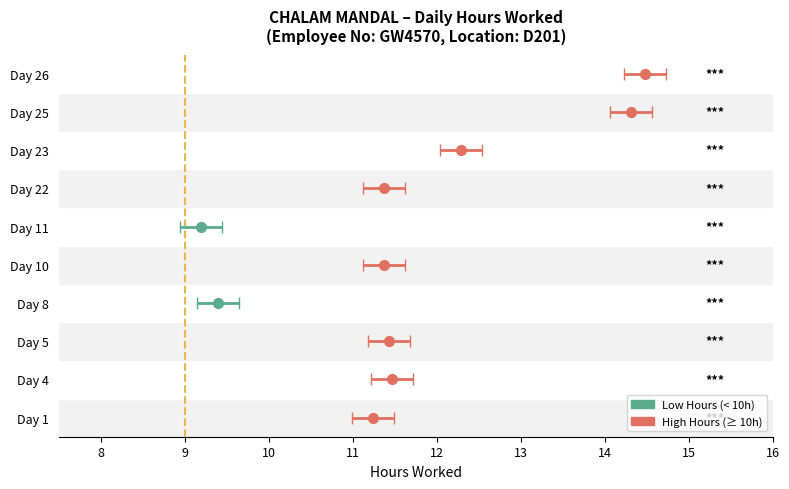

Which label corresponds to the largest value in the chart?

Day 26